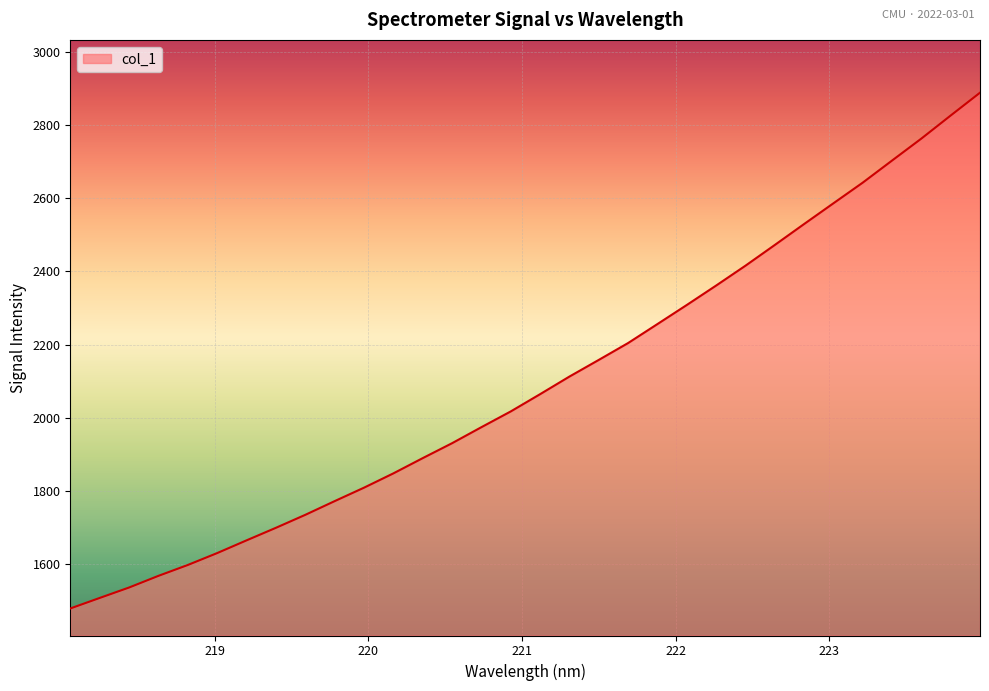

What is the minimum value shown in the chart?

1478.2